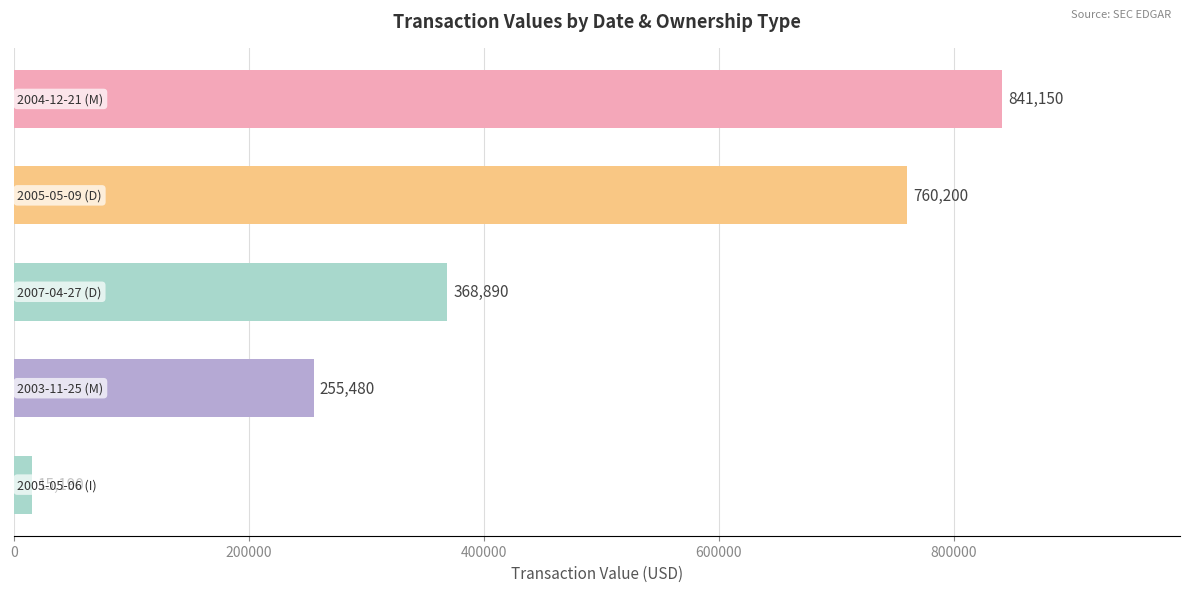

What is the value of the 4th bar from the top?

255480